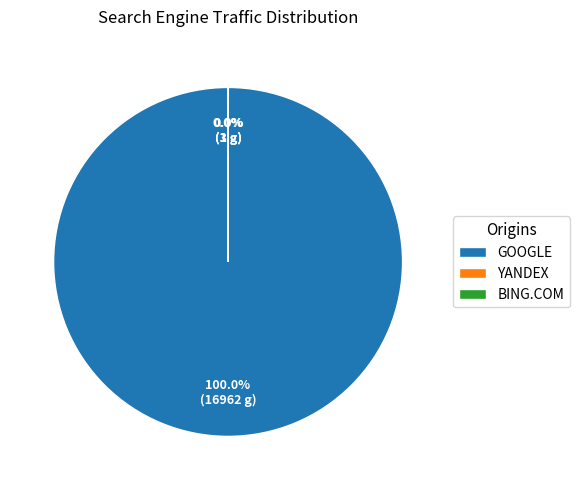

Which slice represents more than half of the pie?

GOOGLE